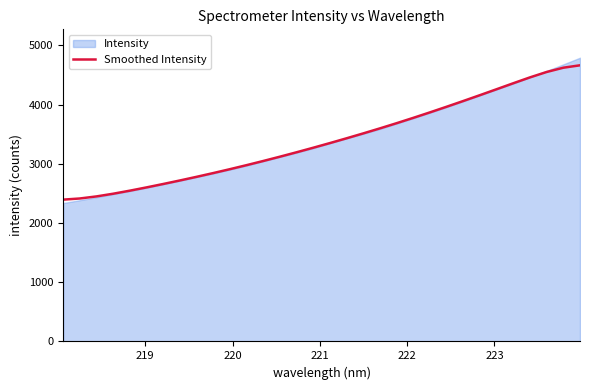

What is the minimum value for Smoothed Intensity?

2394.8